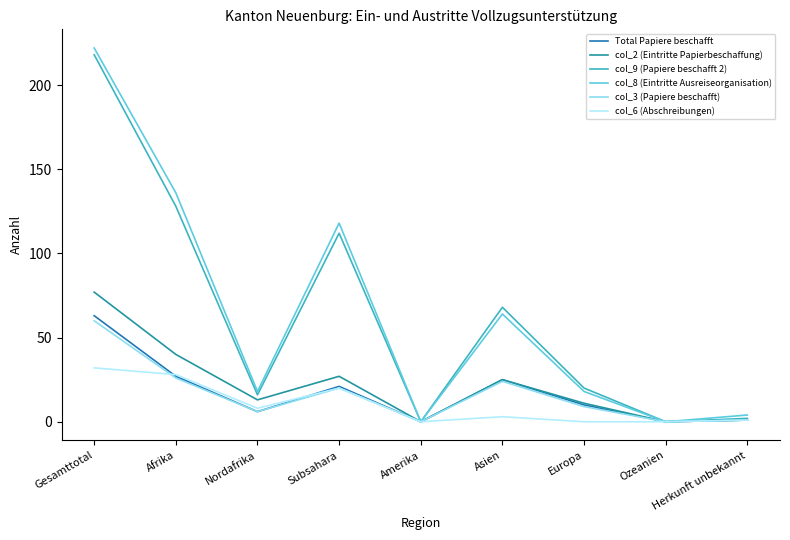

True or false: col_3 (Papiere beschafft) and Total Papiere beschafft intersect in this chart.

False